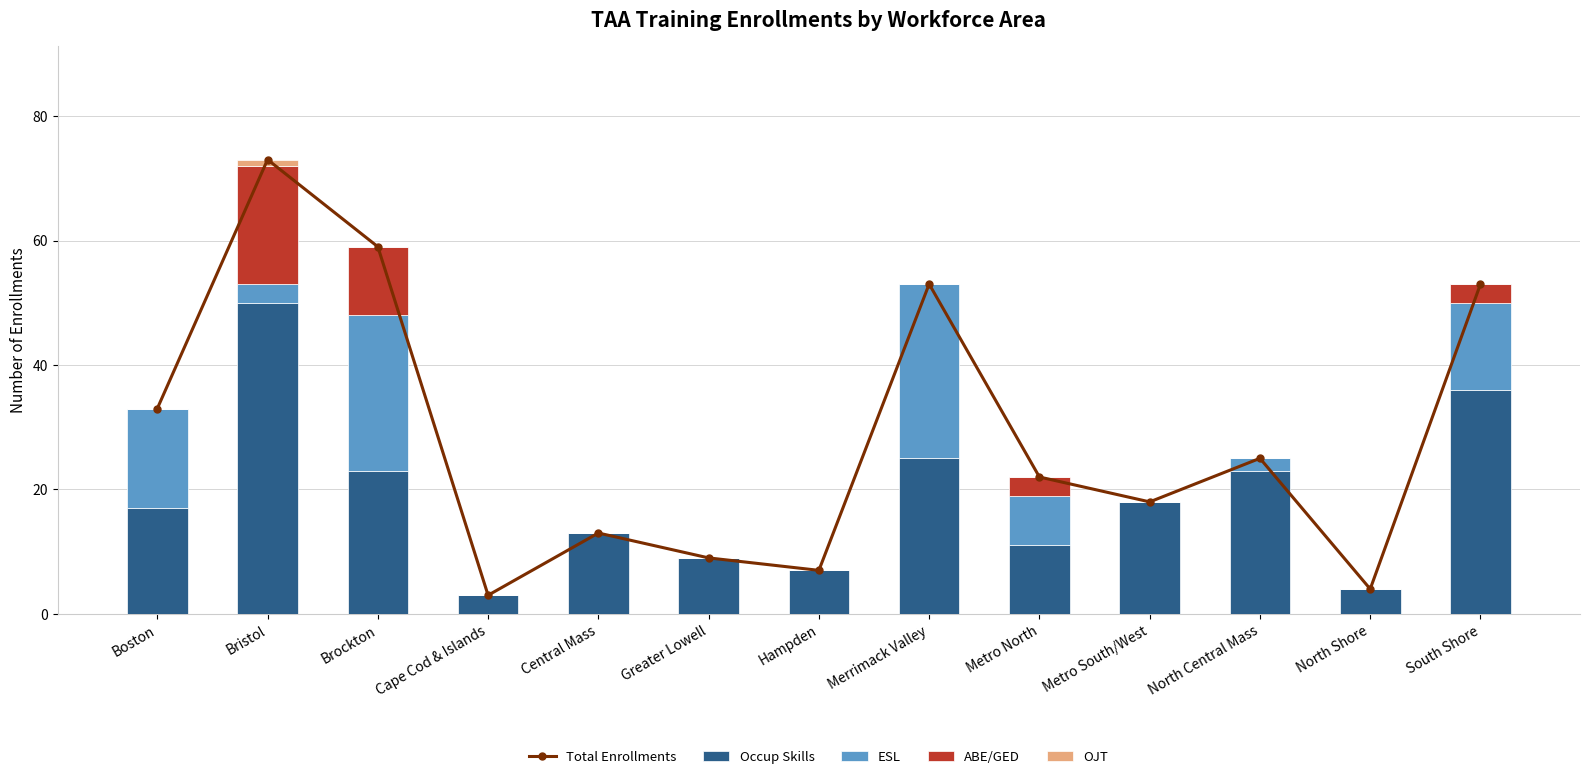

Reading right to left, transcribe all the data shown in this chart.

Total Enrollments: 53	4	25	18	22	53	7	9	13	3	59	73	33
Occup Skills: 36	4	23	18	11	25	7	9	13	3	23	50	17
ESL: 14	0	2	0	8	28	0	0	0	0	25	3	16
ABE/GED: 3	0	0	0	3	0	0	0	0	0	11	19	0
OJT: 0	0	0	0	0	0	0	0	0	0	0	1	0